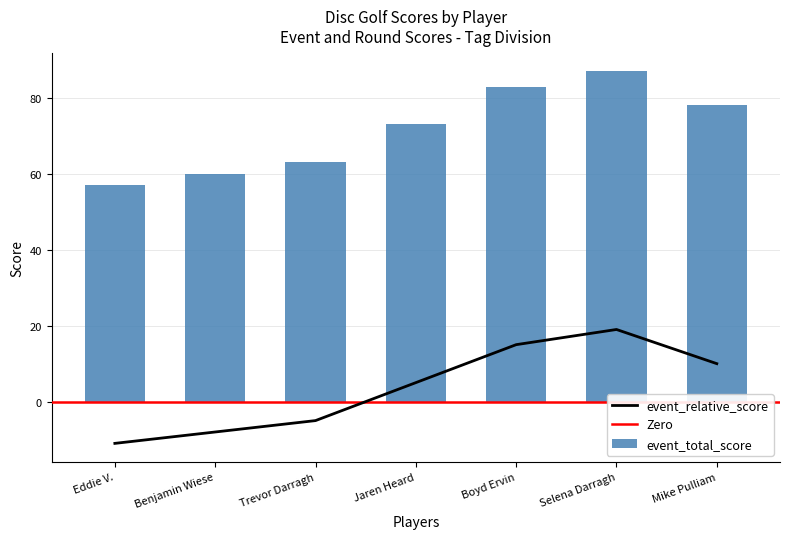

The value of event_total_score at Trevor Darragh is 63. True or false?

True